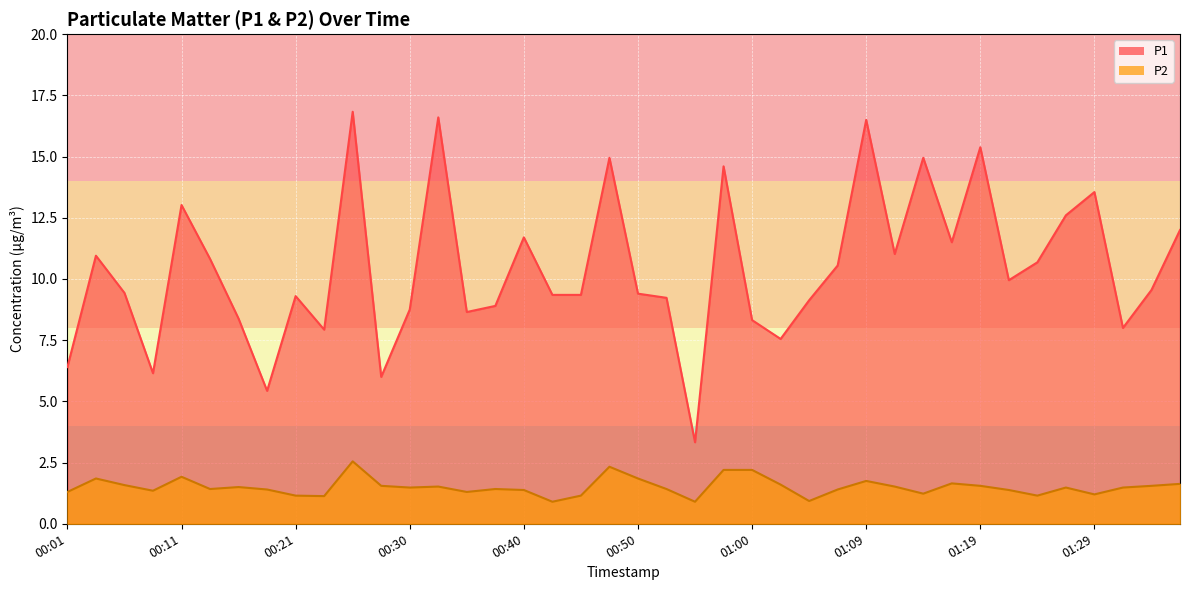

What is the difference between the highest and lowest values at 01:14?

13.7